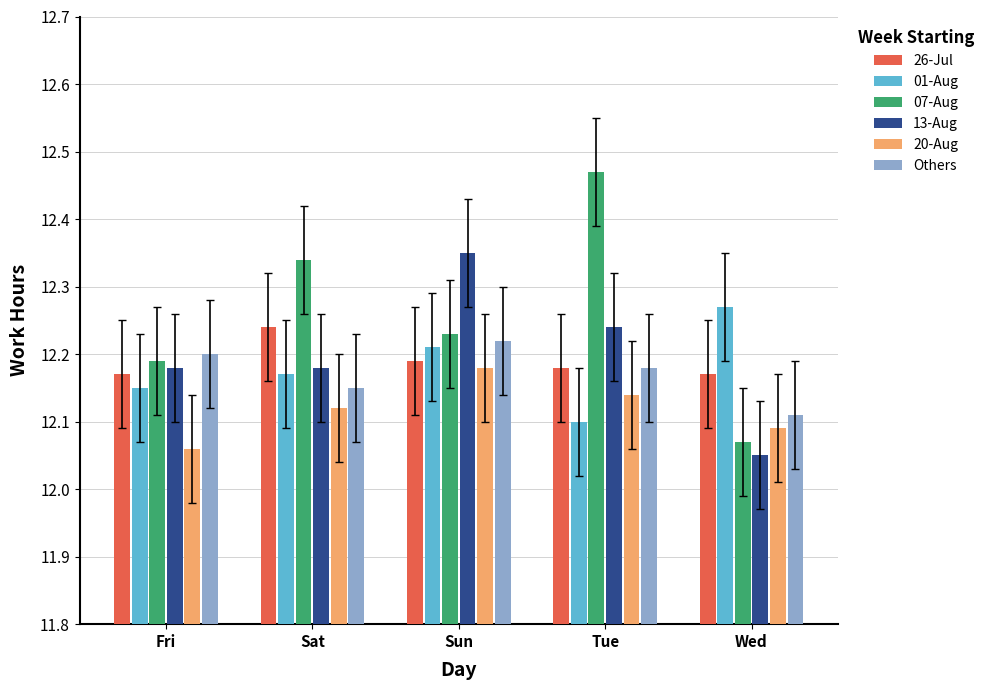

Between Fri and Tue, which series saw the biggest shift?

07-Aug